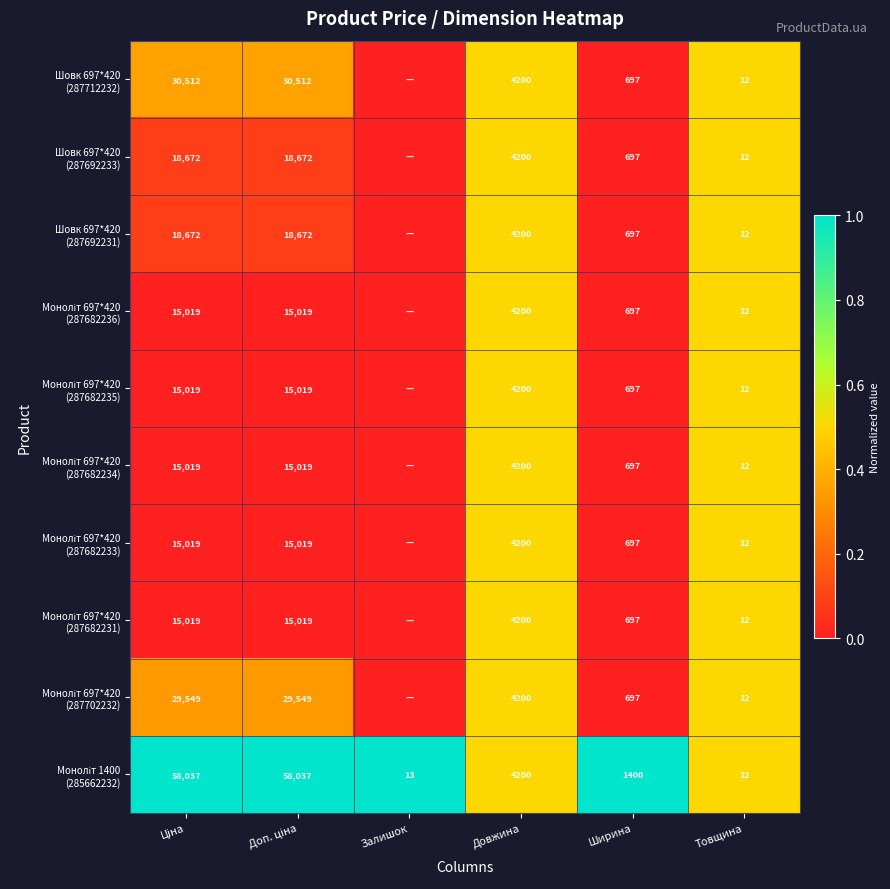

What is the total value across all series at Ширина?

7673